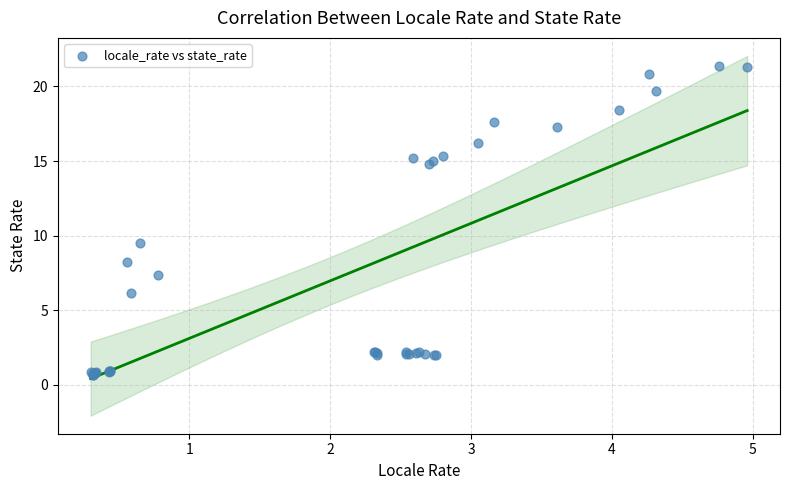

What Y value in the scatter plot is closest to 11?

9.5